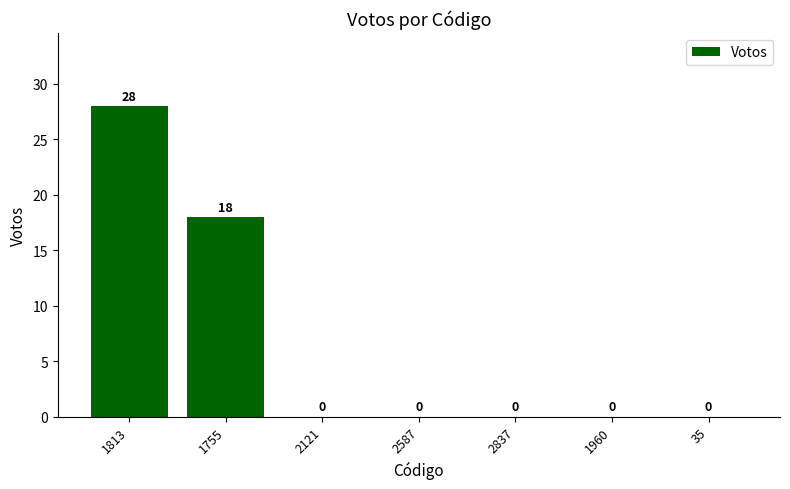

Reading right to left, transcribe all the data shown in this chart.

35=0	1960=0	2837=0	2587=0	2121=0	1755=18	1813=28